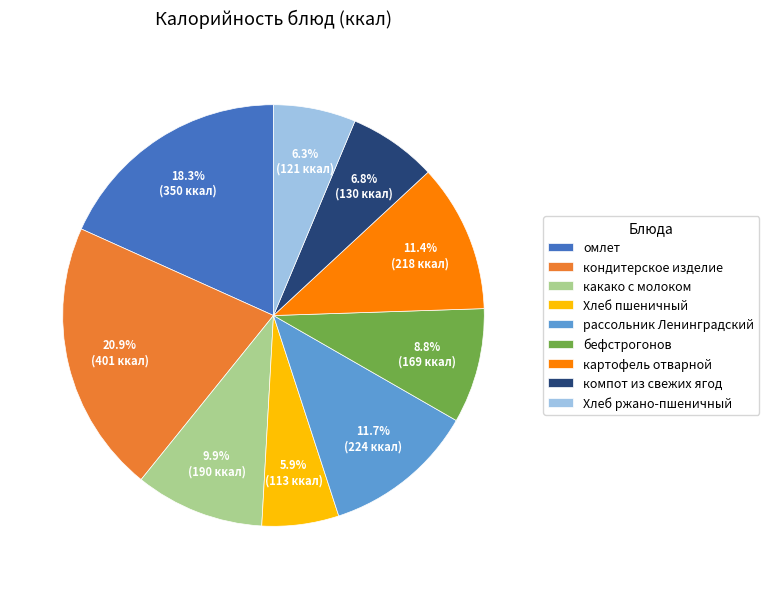

Combined, what portion of the pie is бефстрогонов and кондитерское изделие?

29.7%